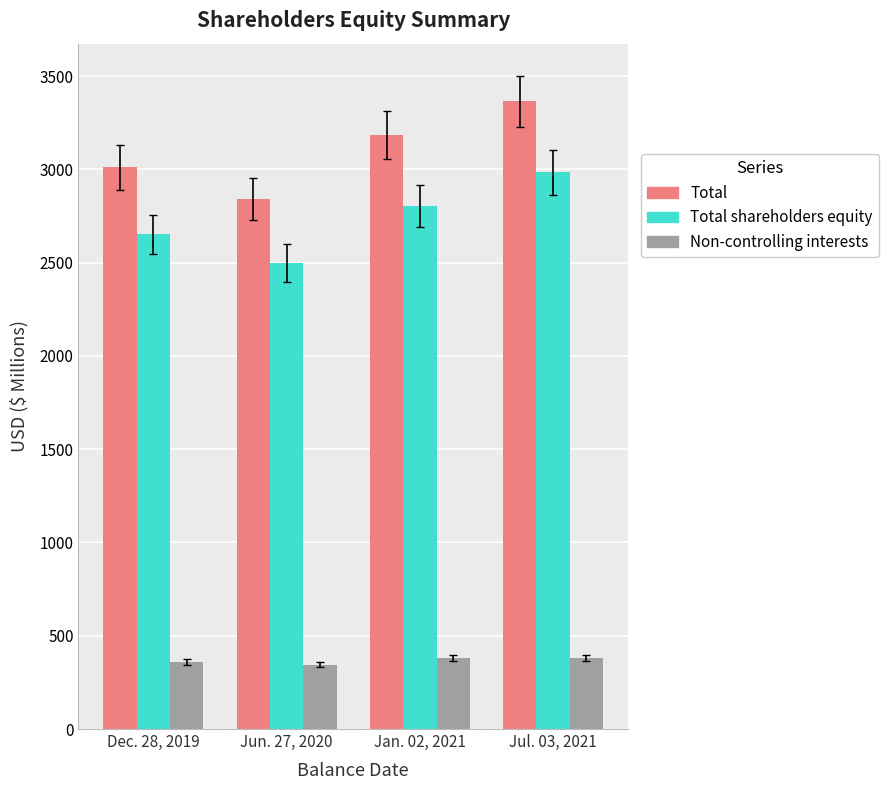

The Non-controlling interests series shows 380.2 at Jul. 03, 2021. True or false?

True